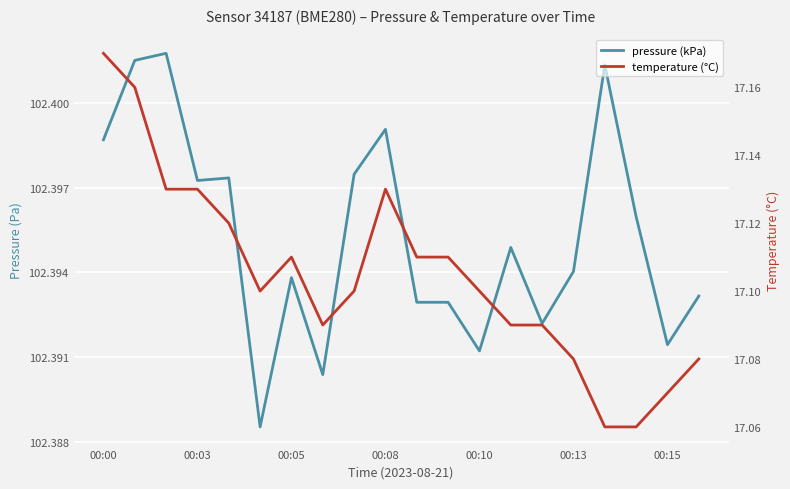

What are all the series names shown in the legend?

pressure (kPa), temperature (°C)